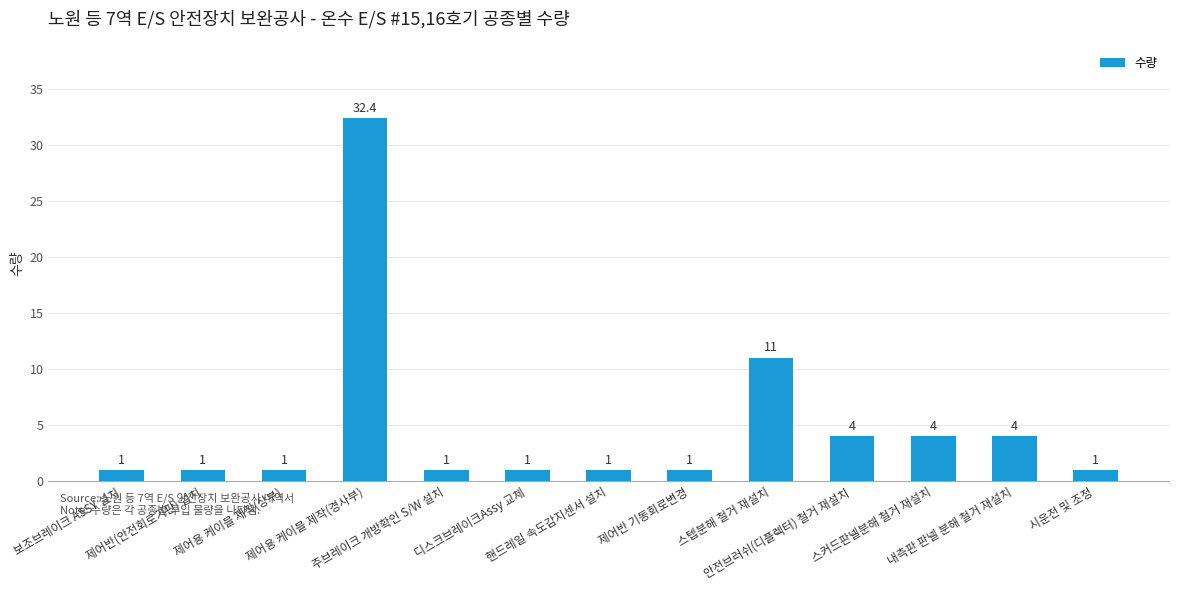

What position from the left is 제어반 기동회로변경?

8